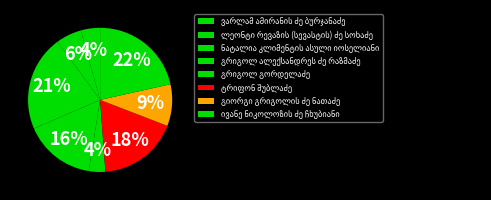

How many slices are in this pie chart?

8